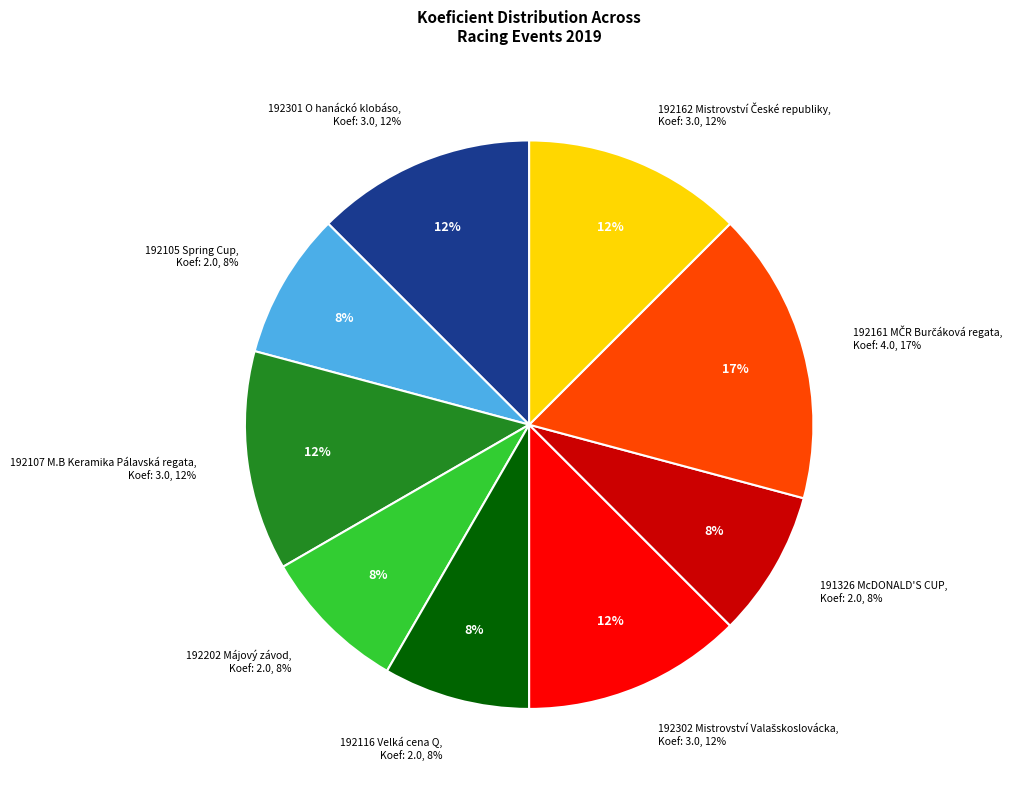

Does 192105
Spring Cup account for over 50% of the chart?

No